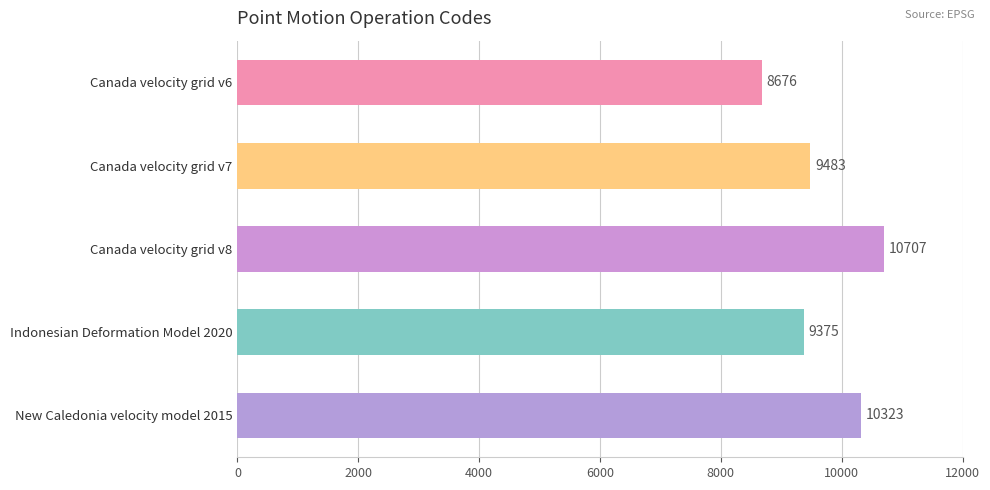

Rank the categories by value from lowest to highest.

Canada velocity grid v6, Indonesian Deformation Model 2020, Canada velocity grid v7, New Caledonia velocity model 2015, Canada velocity grid v8